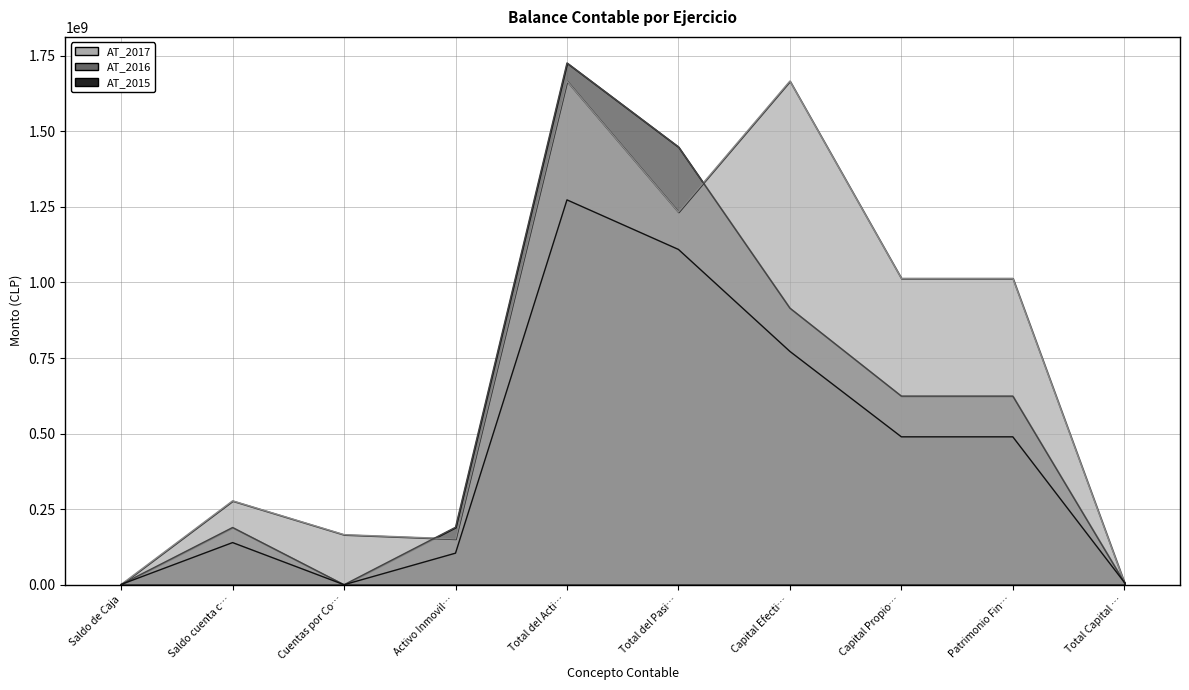

True or false: AT_2017 has more than 2 interior local peaks.

True